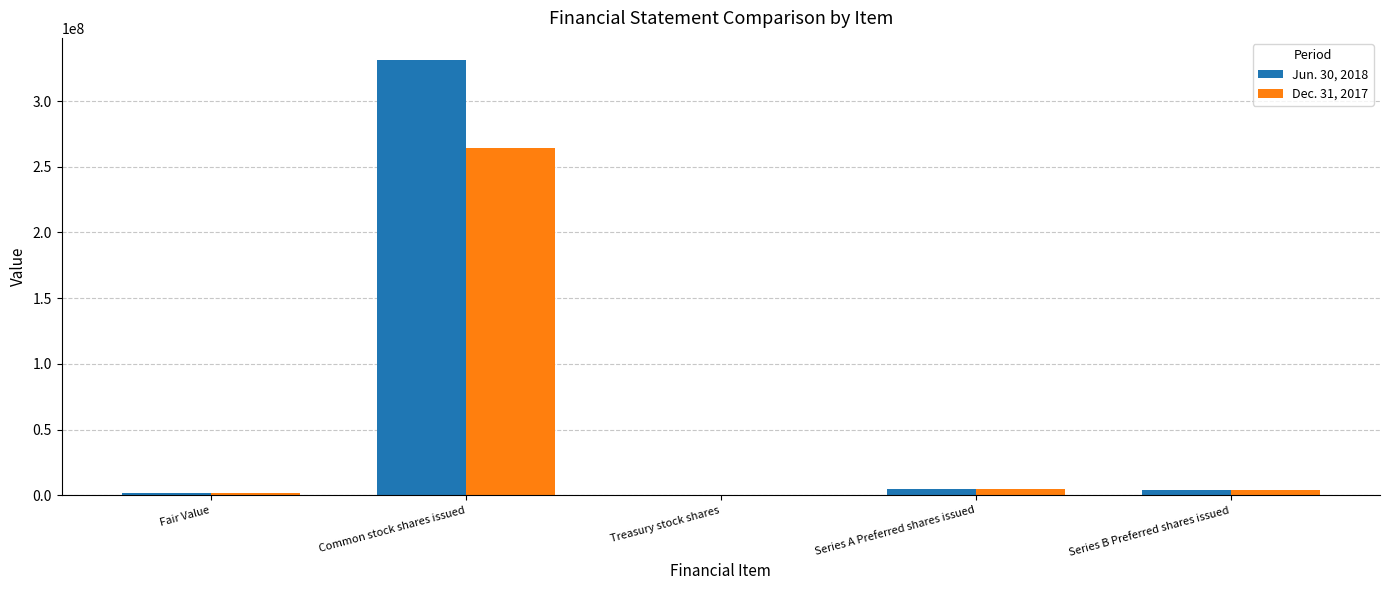

At which label does Jun. 30, 2018 reach its peak?

Common stock shares issued